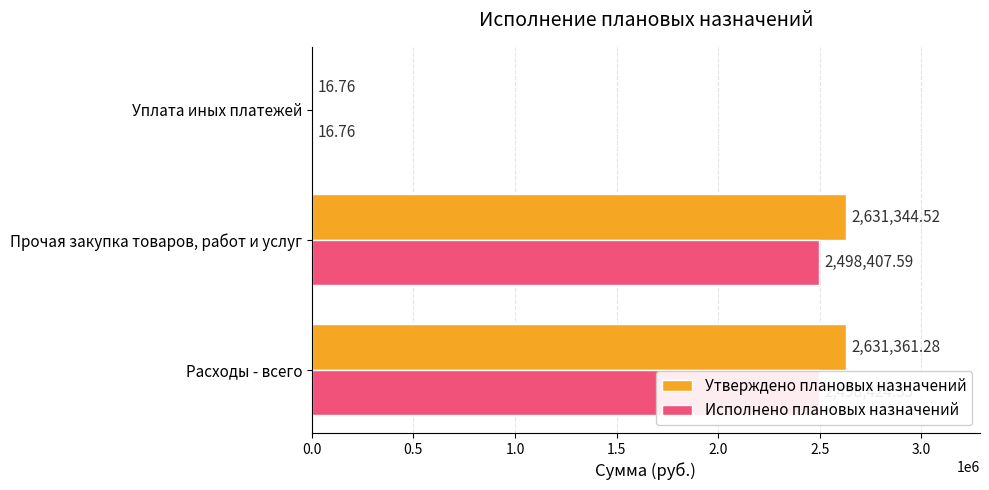

Which series has the largest range (max minus min)?

Утверждено плановых назначений